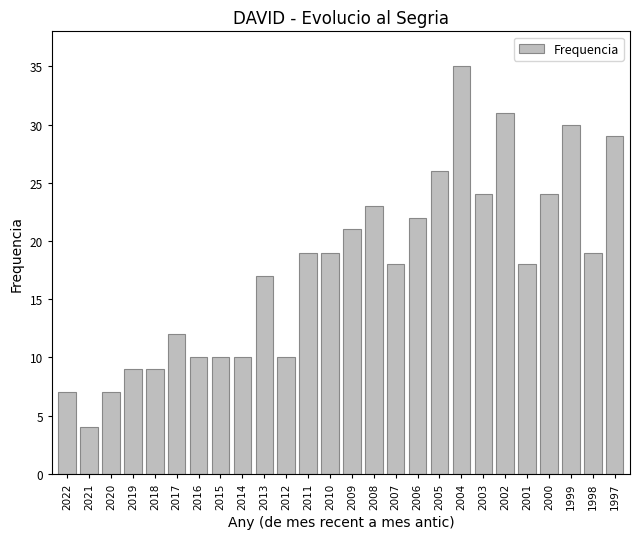

What is the sum of all values?

463